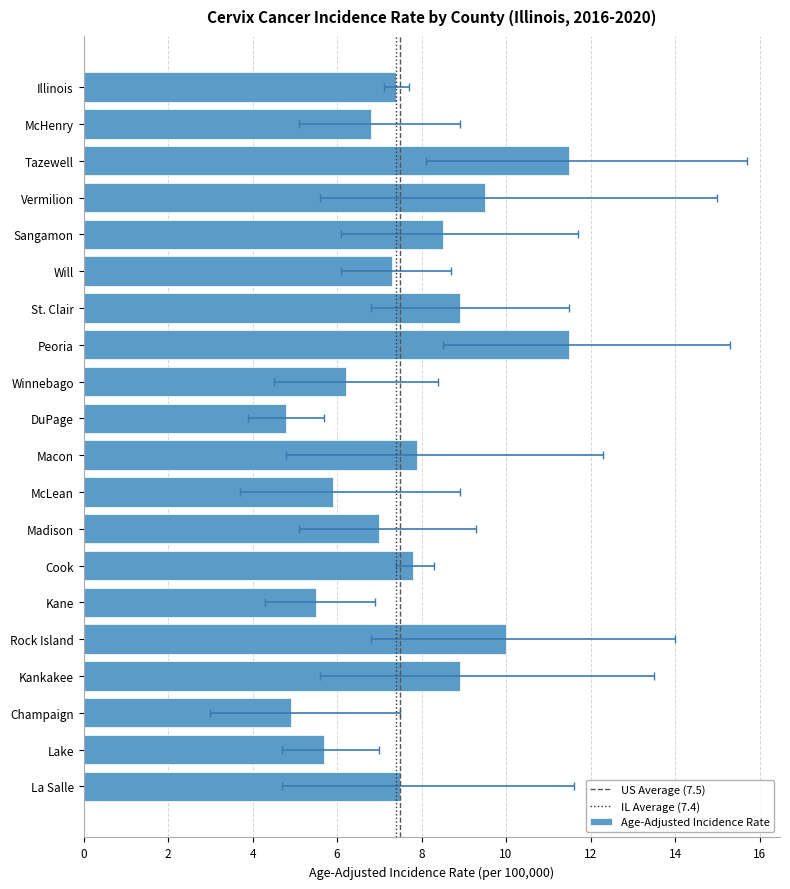

Which category has the highest value in the Lower 95% CI series?

Peoria